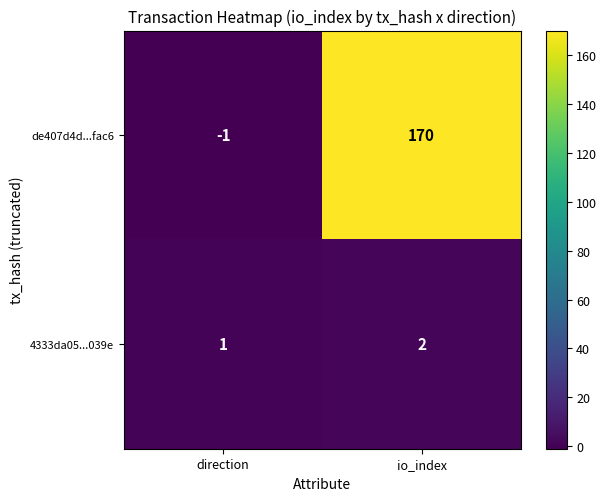

The value of 4333da05...039e at io_index is 2. True or false?

True